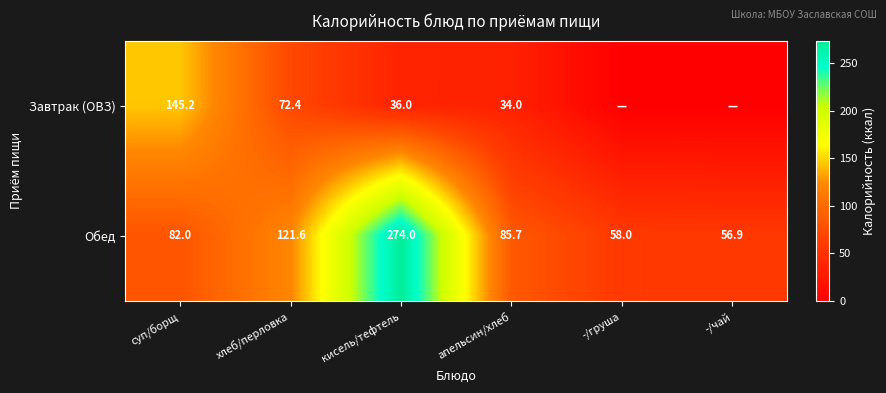

What is the total value across all series at апельсин/хлеб?

119.7